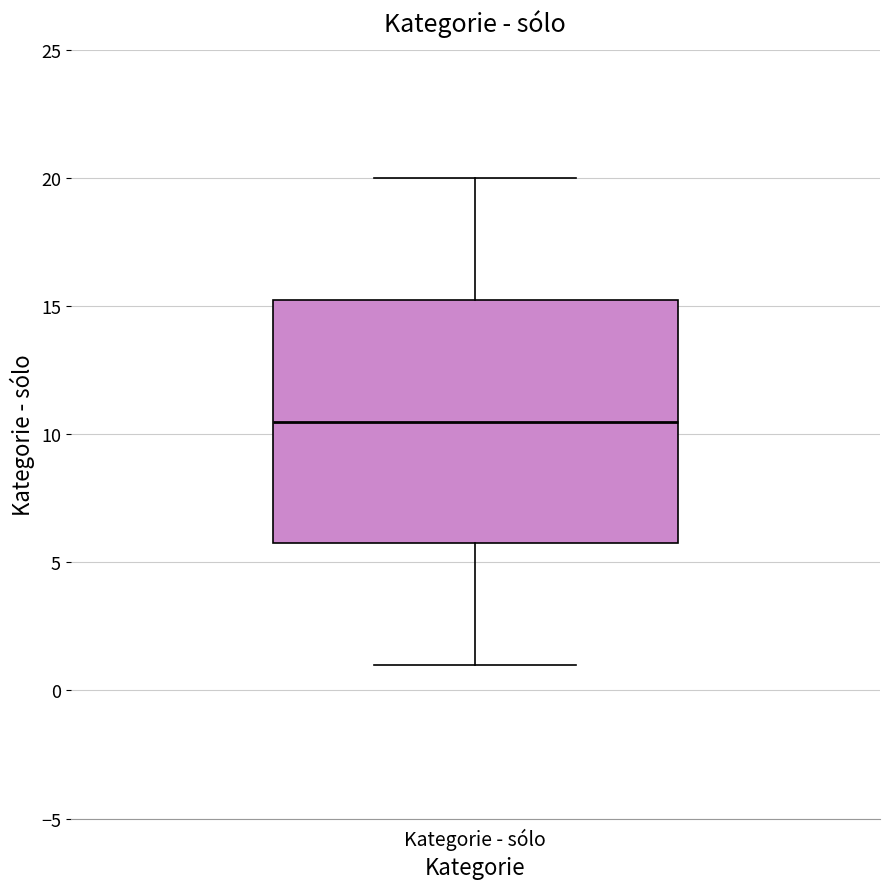

Where does the median line of the box for Kategorie - sólo sit on the y-axis? The values are not printed on the chart, so give them approximately, as read against the axis.

10.5